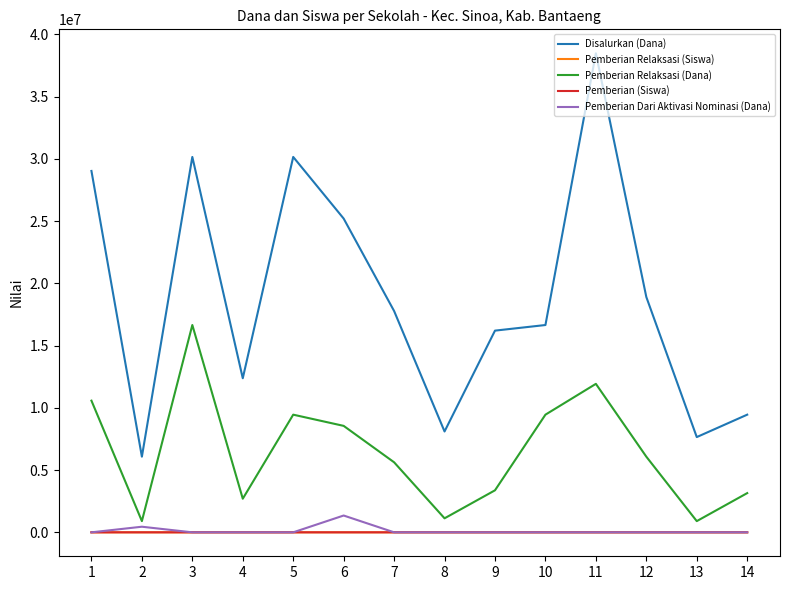

What is the average value of the Pemberian Relaksasi (Dana) series?

6460714